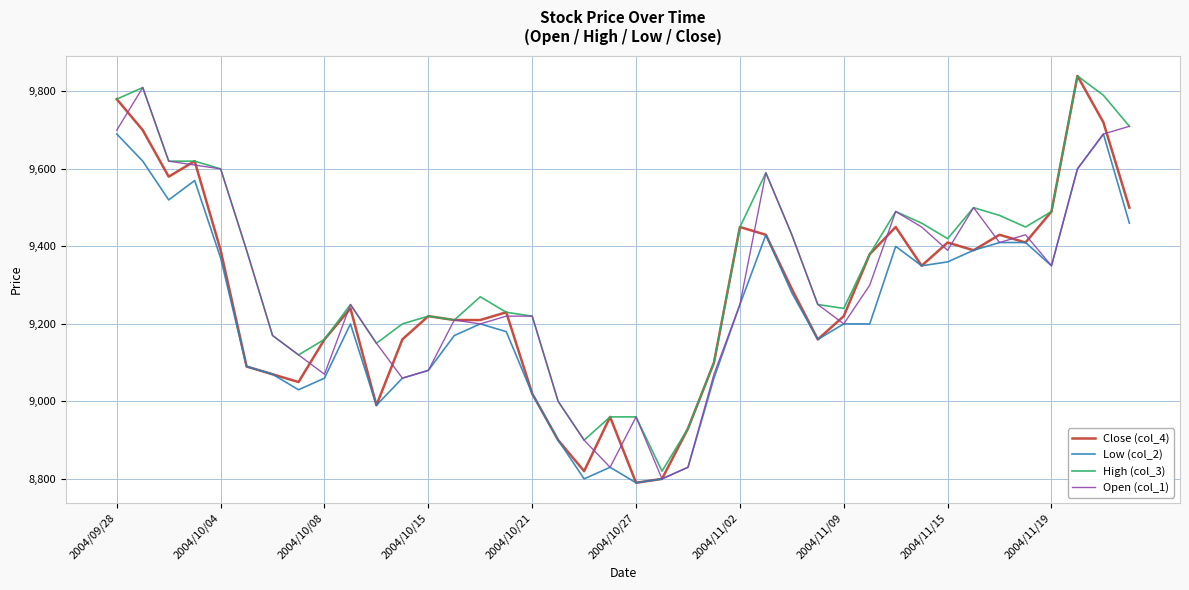

How many lines are shown in the chart?

4